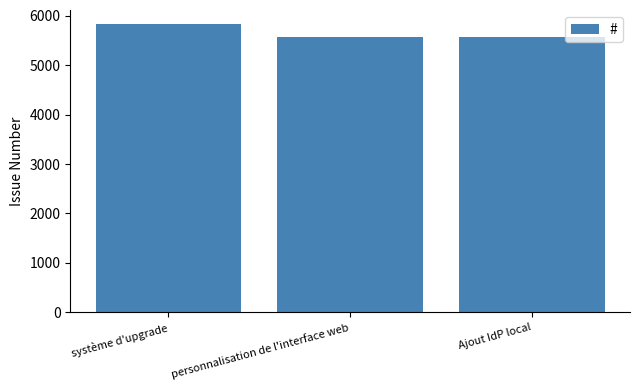

Between Ajout IdP local and système d'upgrade, which is larger?

système d'upgrade